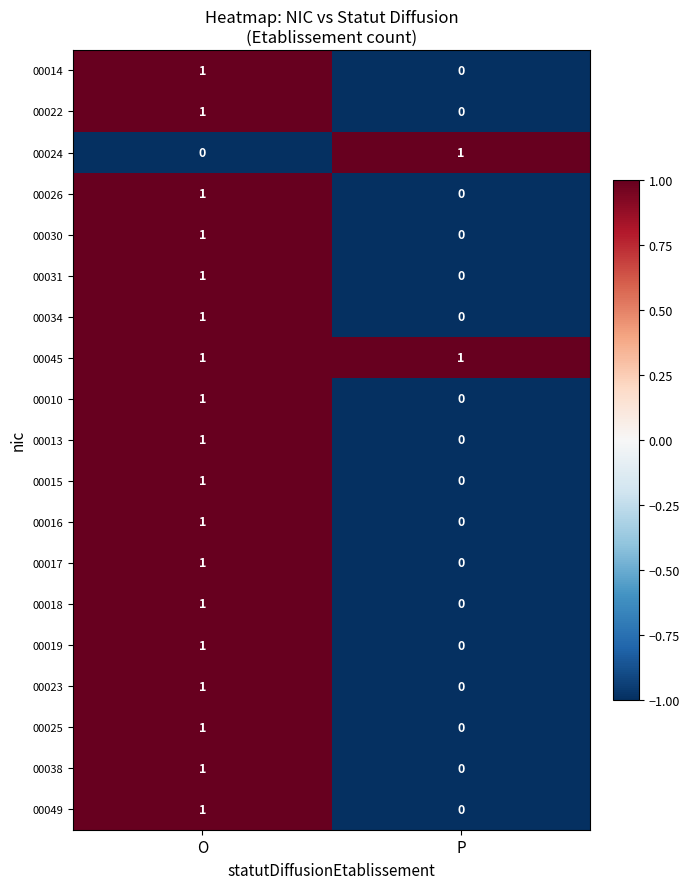

How many series are shown in this chart?

19